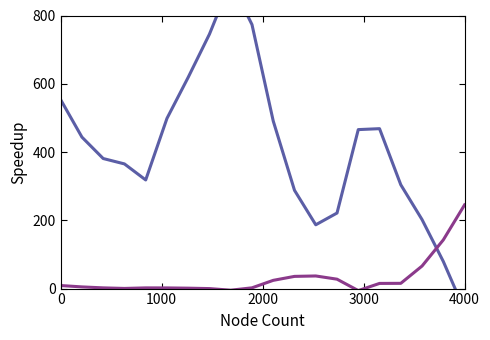

Does the chart display data point markers on the line(s)?

No